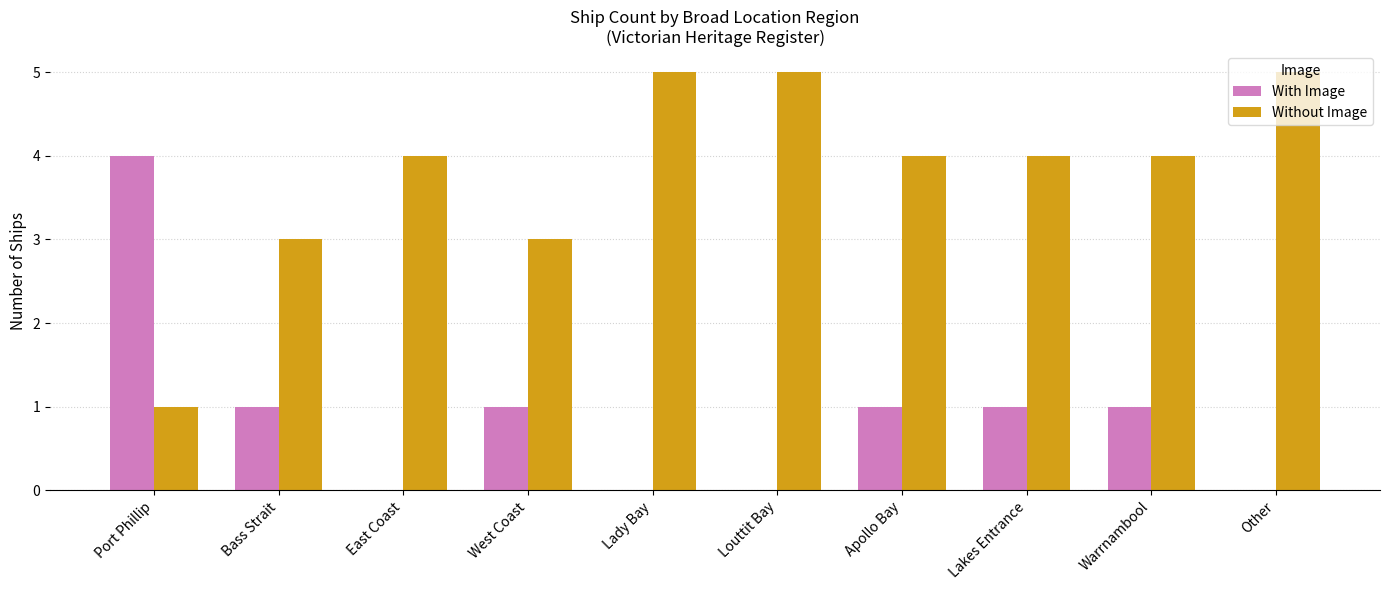

Reading left to right, extract all data points from this chart.

With Image: 4	1	0	1	0	0	1	1	1	0
Without Image: 1	3	4	3	5	5	4	4	4	5